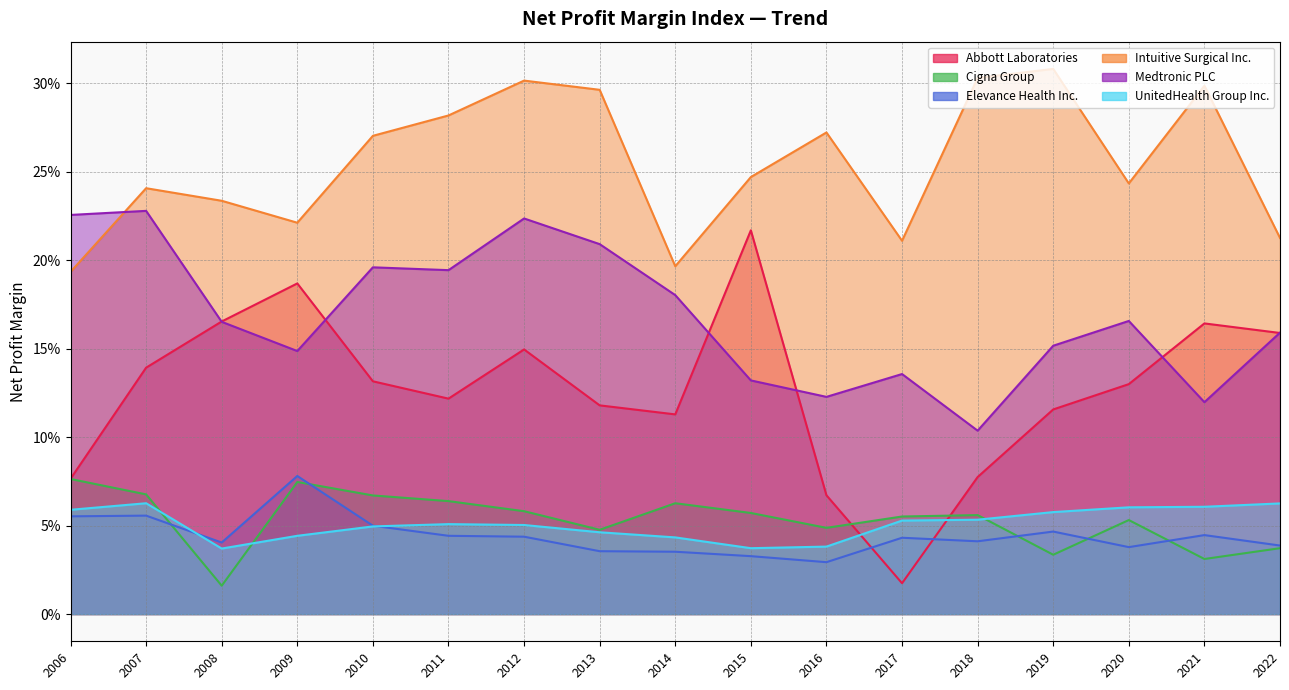

At how many categories does at least one series exceed 0?

17